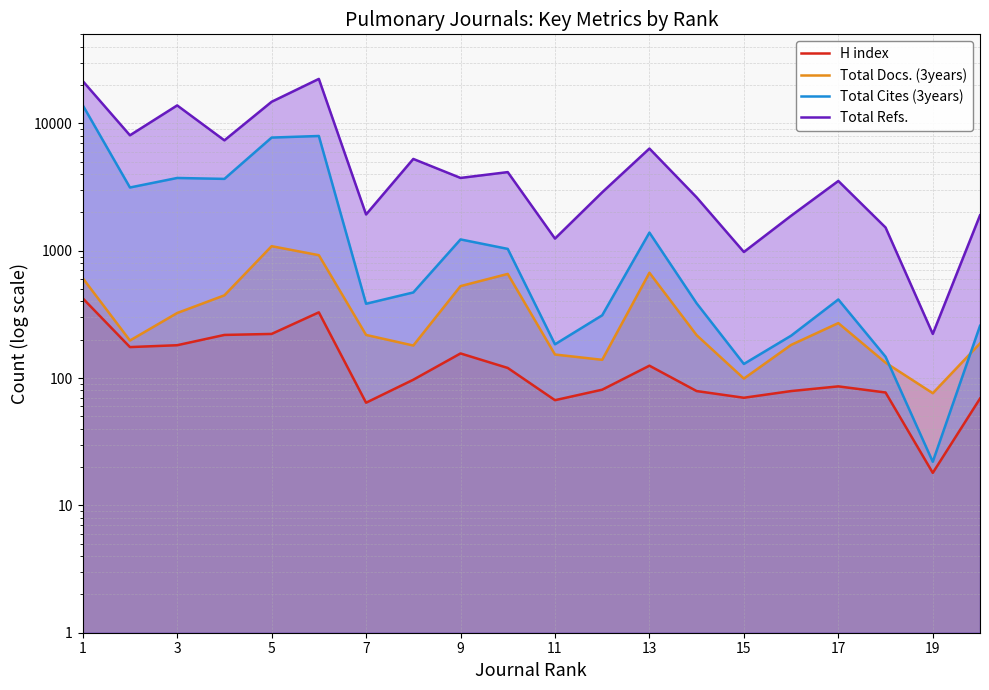

Reading right to left, extract all data points from this chart.

H index: 69	18	77	86	79	70	79	125	81	67	120	156	97	64	328	222	218	181	175	423
Total Docs. (3years): 187	76	132	270	182	99	217	671	139	153	657	527	180	218	922	1085	446	324	197	609
Total Cites (3years): 257	22	147	414	215	129	386	1387	311	184	1033	1226	470	383	7956	7732	3663	3724	3135	13892
Total Refs.: 1897	222	1521	3527	1881	977	2622	6340	2874	1245	4141	3727	5254	1925	22335	14769	7354	13832	8057	21495